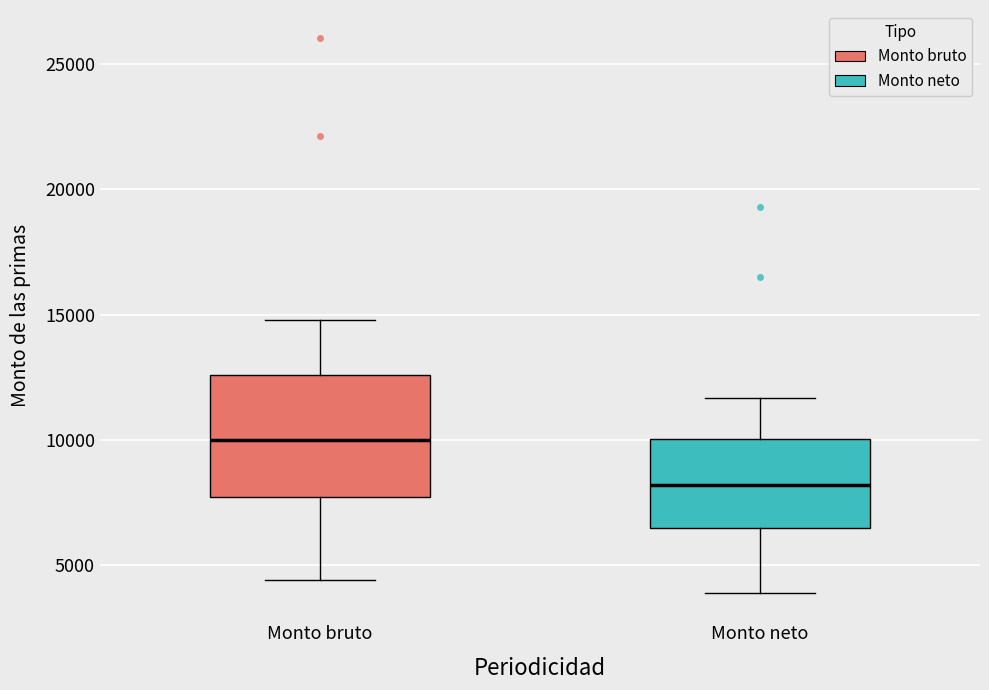

Comparing the boxes themselves (not the whiskers), which one is the tallest?

Monto bruto